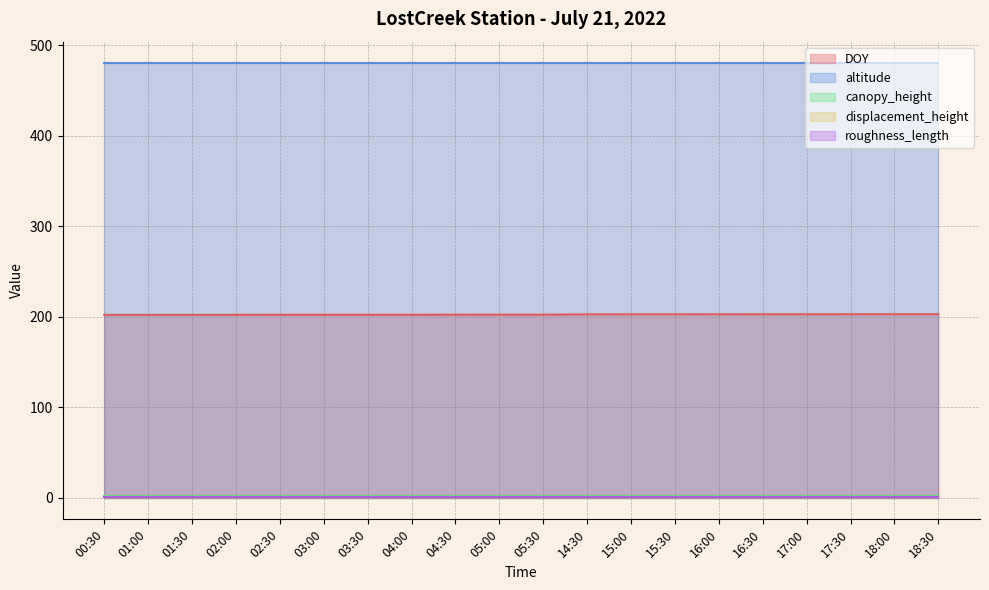

At which label does canopy_height reach its minimum?

00:30